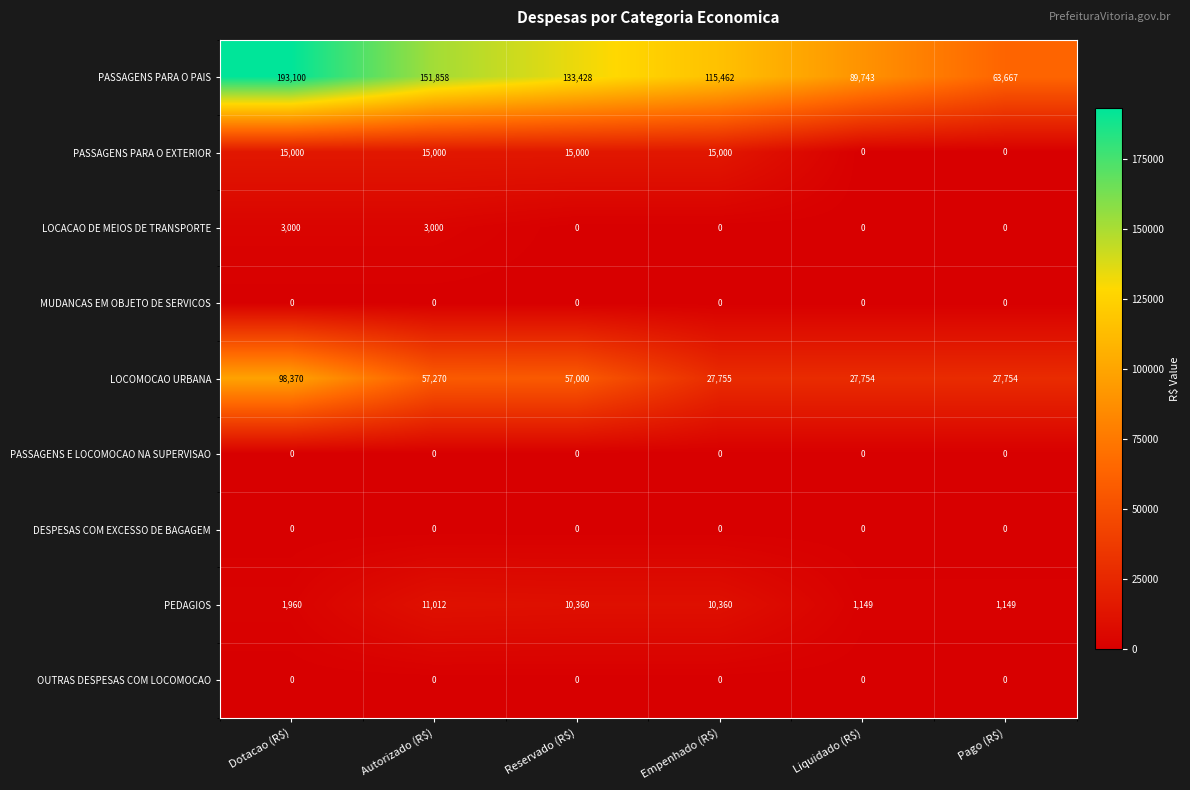

At which category is the sum across all series the highest?

Dotacao (R$)